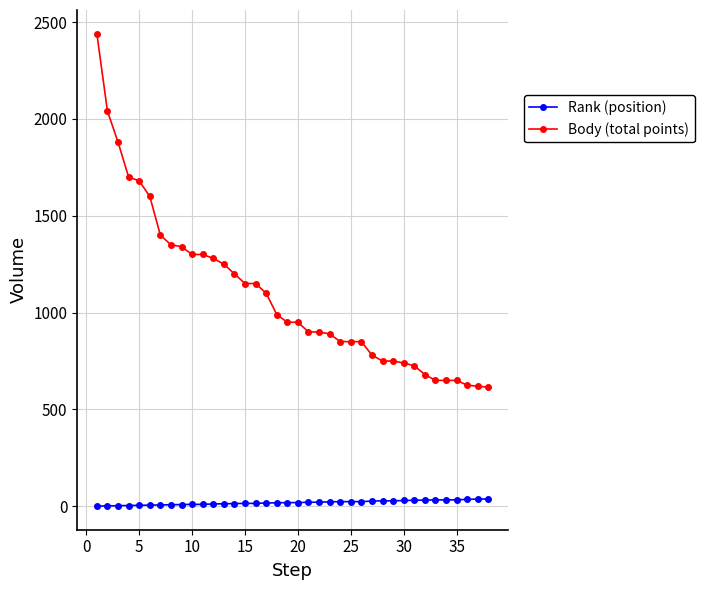

Which series has the widest spread of values?

Body (total points)